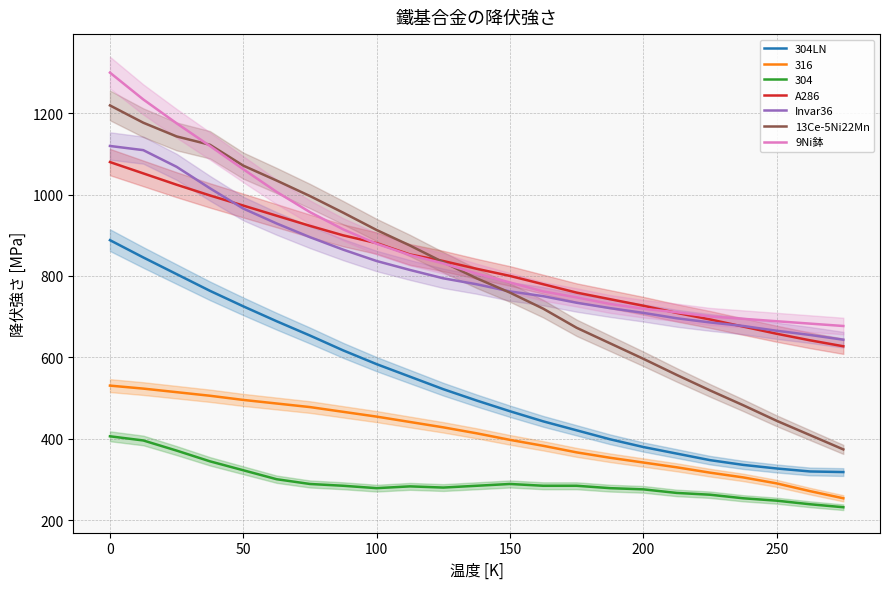

True or false: A286 has more than 2 points higher than both neighbors.

False